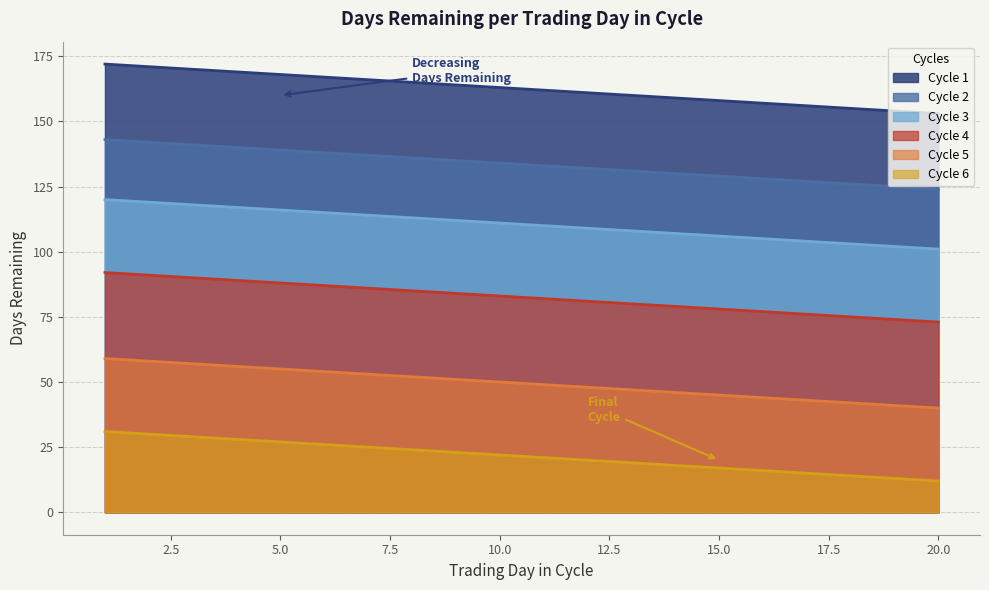

Is the value of Cycle 3 at 5 greater than the value of Cycle 4 at 20?

Yes